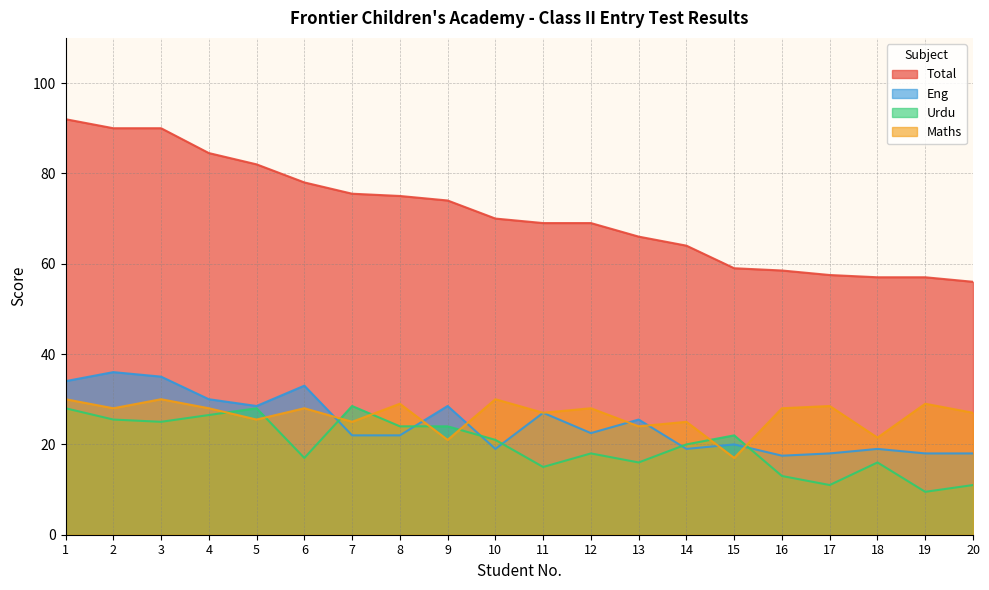

What is the difference between the Urdu values at 19 and 18?

6.5